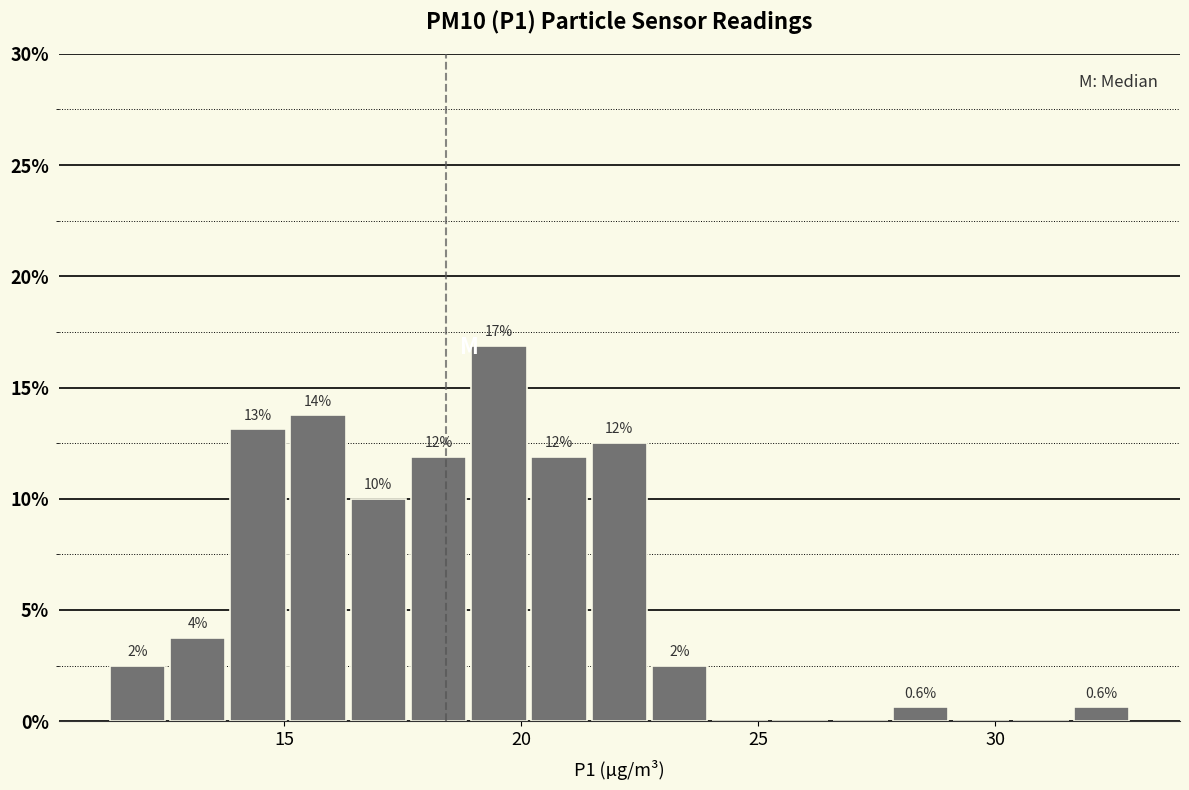

Read against the x-axis, roughly where is the centre of the tallest bar?

19.5